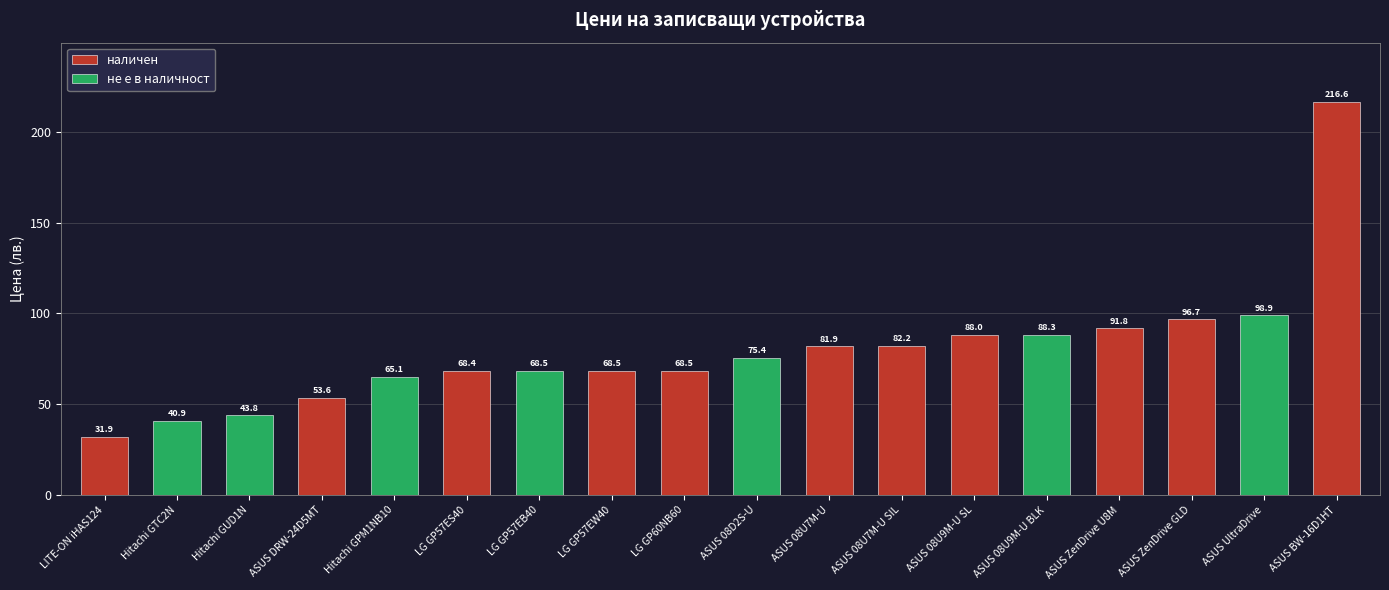

Reading right to left, list all the values displayed in this chart.

216.6	98.9	96.7	91.8	88.3	88.0	82.2	81.9	75.4	68.5	68.5	68.5	68.4	65.1	53.6	43.8	40.9	31.9